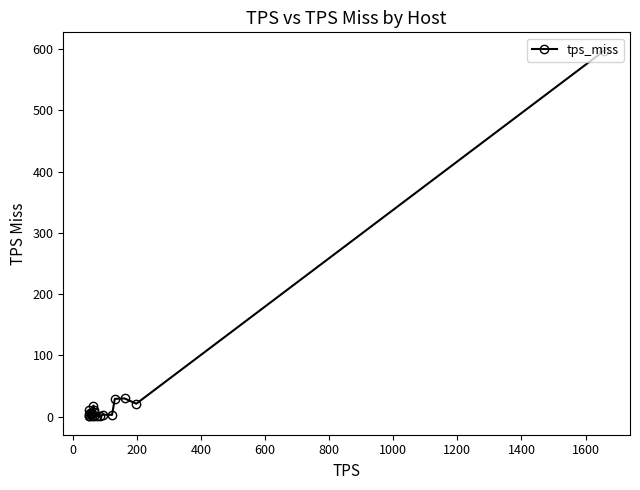

How many values are below 4?

9